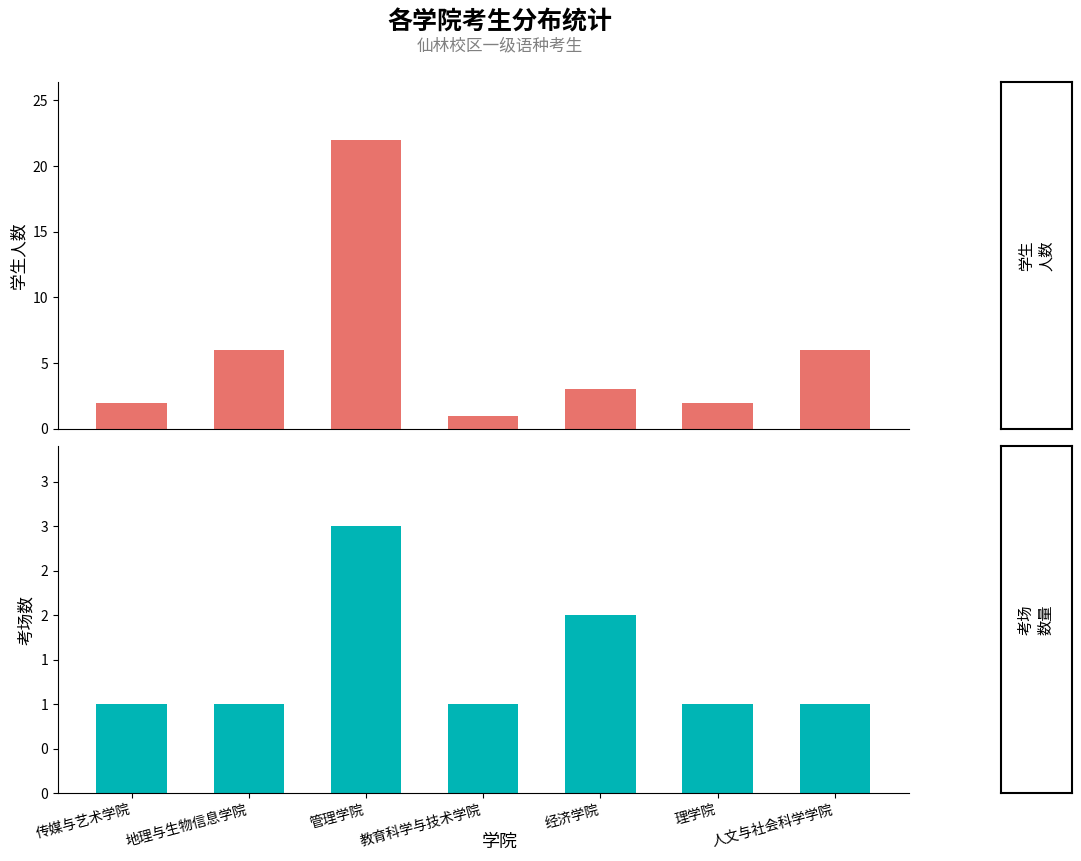

What is the difference between the 学生人数 values at 地理与生物信息学院 and 管理学院?

16